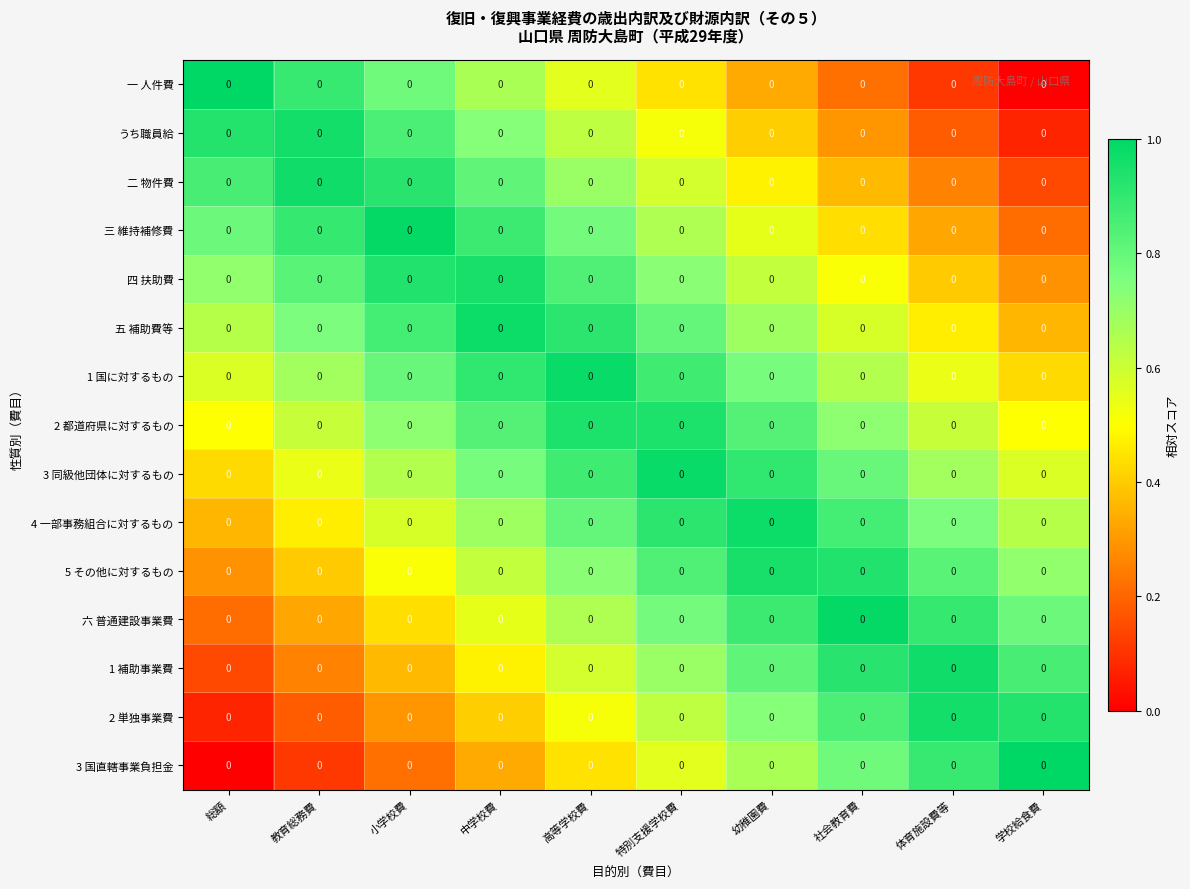

What is the difference between the maximum and second lowest values in the 1 国に対するもの series?

0.4